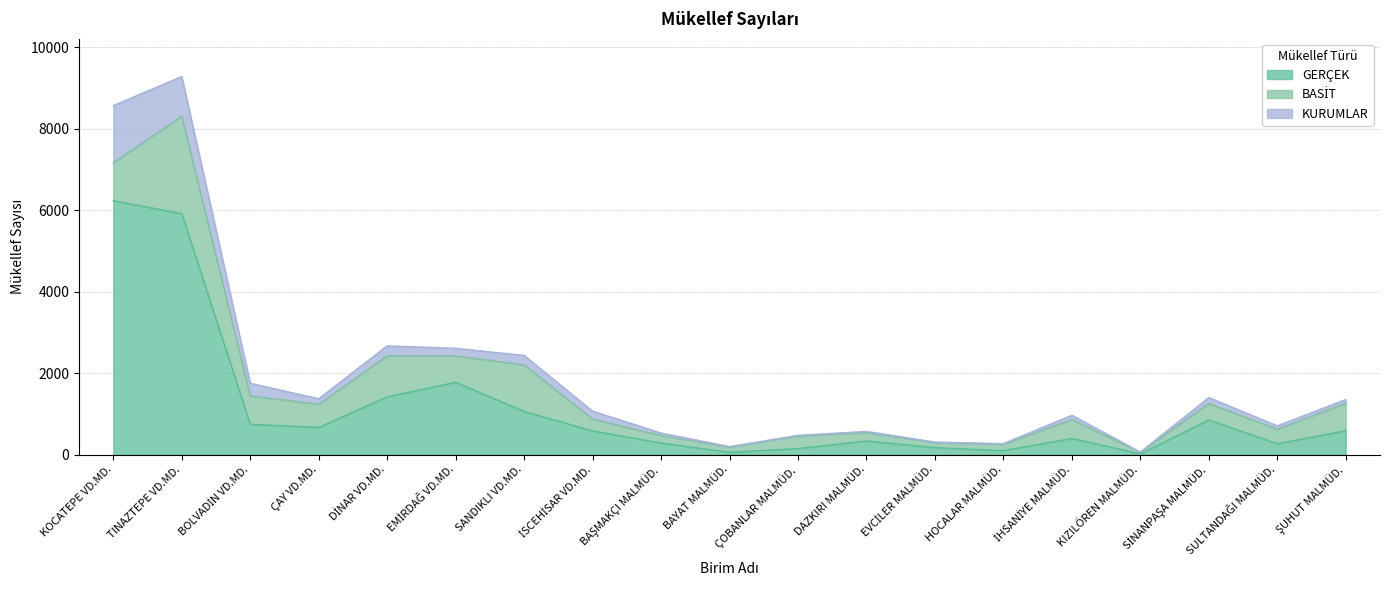

Which category has the highest value across all series?

KOCATEPE VD.MD.